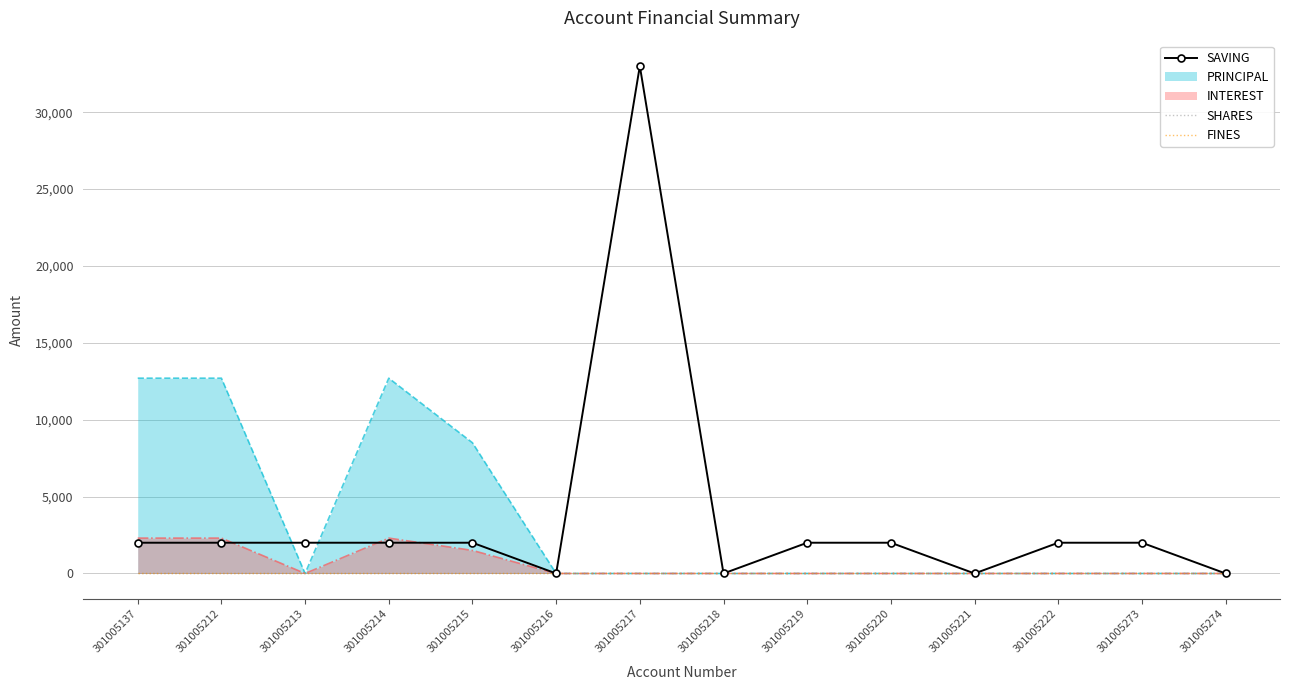

Which category has the lowest value across all series?

301005216